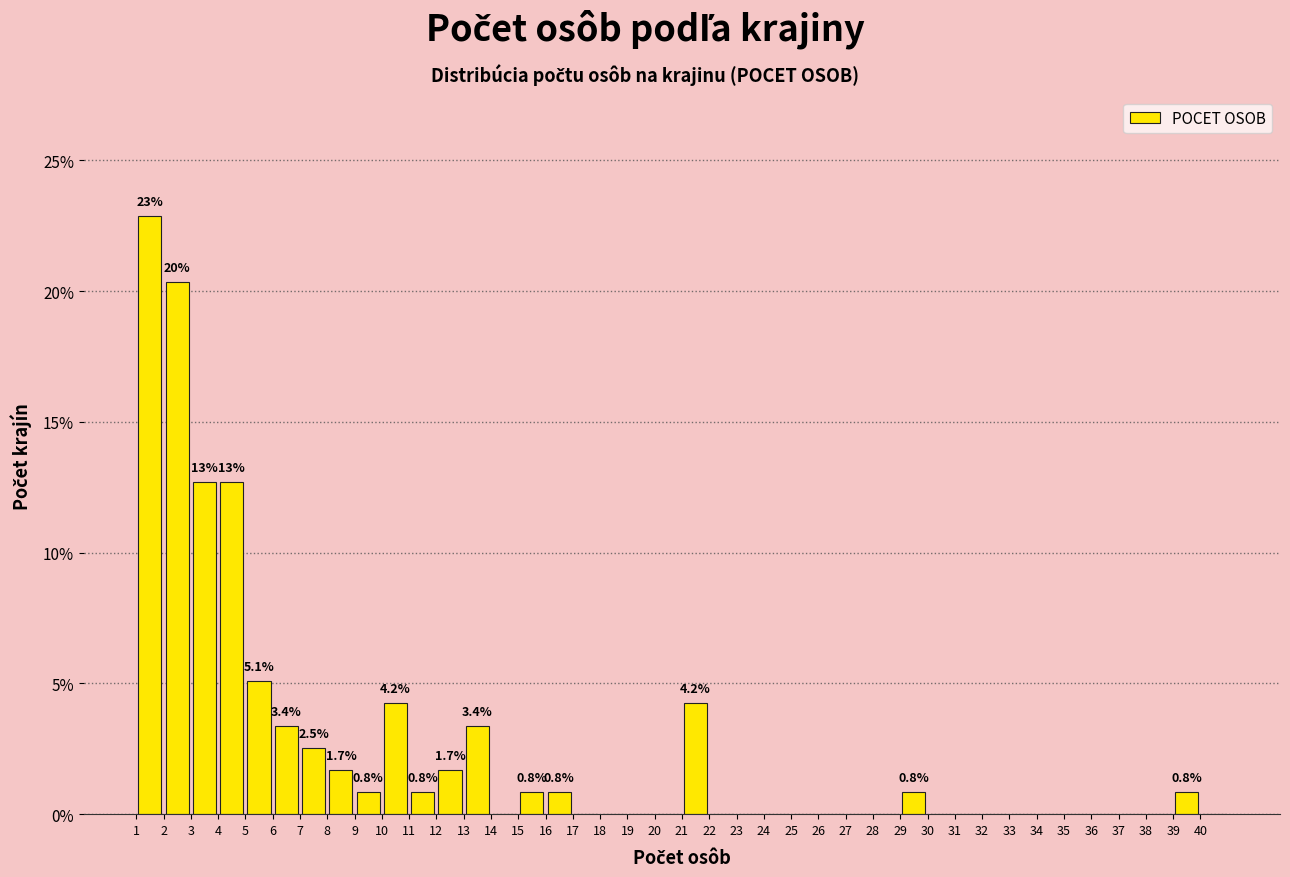

Which range on the x-axis has the tallest bar?

1 to 2